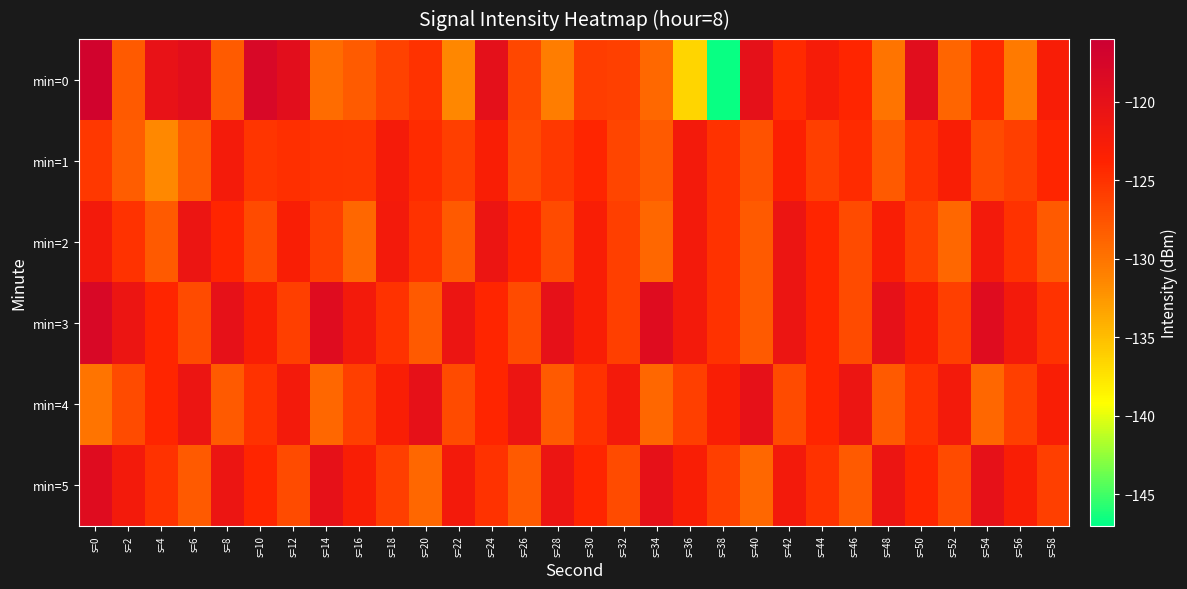

Reading left to right, what are all the values shown in this chart?

min=0: s=0=-116.9	s=2=-128.0	s=4=-120.3	s=6=-119.4	s=8=-128.2	s=10=-117.9	s=12=-119.4	s=14=-129.4	s=16=-128.2	s=18=-126.3	s=20=-125.0	s=22=-131.4	s=24=-119.8	s=26=-126.6	s=28=-130.7	s=30=-125.9	s=32=-126.1	s=34=-129.2	s=36=-136.5	s=38=-146.7	s=40=-119.9	s=42=-124.5	s=44=-122.5	s=46=-124.0	s=48=-129.9	s=50=-119.4	s=52=-128.9	s=54=-124.4	s=56=-130.4	s=58=-122.9
min=1: s=0=-125.5	s=2=-128.3	s=4=-131.6	s=6=-128.2	s=8=-122.2	s=10=-125.3	s=12=-124.8	s=14=-125.2	s=16=-125.2	s=18=-122.3	s=20=-124.5	s=22=-126.0	s=24=-123.0	s=26=-127.0	s=28=-125.5	s=30=-124.0	s=32=-126.5	s=34=-128.0	s=36=-122.0	s=38=-125.0	s=40=-127.5	s=42=-123.5	s=44=-126.0	s=46=-124.5	s=48=-128.0	s=50=-125.0	s=52=-123.0	s=54=-127.0	s=56=-126.0	s=58=-124.0
min=2: s=0=-122.0	s=2=-125.0	s=4=-128.0	s=6=-121.0	s=8=-124.0	s=10=-127.0	s=12=-123.0	s=14=-126.0	s=16=-129.0	s=18=-122.0	s=20=-125.0	s=22=-128.0	s=24=-121.0	s=26=-124.0	s=28=-127.0	s=30=-123.0	s=32=-126.0	s=34=-129.0	s=36=-122.0	s=38=-125.0	s=40=-128.0	s=42=-121.0	s=44=-124.0	s=46=-127.0	s=48=-123.0	s=50=-126.0	s=52=-129.0	s=54=-122.0	s=56=-125.0	s=58=-128.0
min=3: s=0=-118.0	s=2=-121.0	s=4=-124.0	s=6=-127.0	s=8=-120.0	s=10=-123.0	s=12=-126.0	s=14=-119.0	s=16=-122.0	s=18=-125.0	s=20=-128.0	s=22=-121.0	s=24=-124.0	s=26=-127.0	s=28=-120.0	s=30=-123.0	s=32=-126.0	s=34=-119.0	s=36=-122.0	s=38=-125.0	s=40=-128.0	s=42=-121.0	s=44=-124.0	s=46=-127.0	s=48=-120.0	s=50=-123.0	s=52=-126.0	s=54=-119.0	s=56=-122.0	s=58=-125.0
min=4: s=0=-130.0	s=2=-127.0	s=4=-124.0	s=6=-121.0	s=8=-128.0	s=10=-125.0	s=12=-122.0	s=14=-129.0	s=16=-126.0	s=18=-123.0	s=20=-120.0	s=22=-127.0	s=24=-124.0	s=26=-121.0	s=28=-128.0	s=30=-125.0	s=32=-122.0	s=34=-129.0	s=36=-126.0	s=38=-123.0	s=40=-120.0	s=42=-127.0	s=44=-124.0	s=46=-121.0	s=48=-128.0	s=50=-125.0	s=52=-122.0	s=54=-129.0	s=56=-126.0	s=58=-123.0
min=5: s=0=-119.0	s=2=-122.0	s=4=-125.0	s=6=-128.0	s=8=-121.0	s=10=-124.0	s=12=-127.0	s=14=-120.0	s=16=-123.0	s=18=-126.0	s=20=-129.0	s=22=-122.0	s=24=-125.0	s=26=-128.0	s=28=-121.0	s=30=-124.0	s=32=-127.0	s=34=-120.0	s=36=-123.0	s=38=-126.0	s=40=-129.0	s=42=-122.0	s=44=-125.0	s=46=-128.0	s=48=-121.0	s=50=-124.0	s=52=-127.0	s=54=-120.0	s=56=-123.0	s=58=-126.0